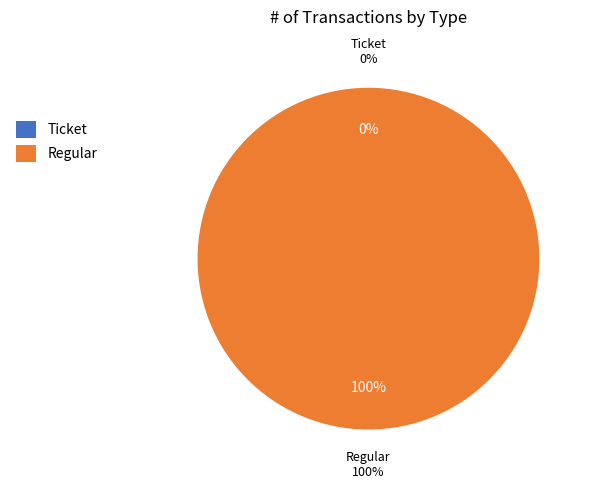

What is the smallest slice in the pie chart?

Ticket